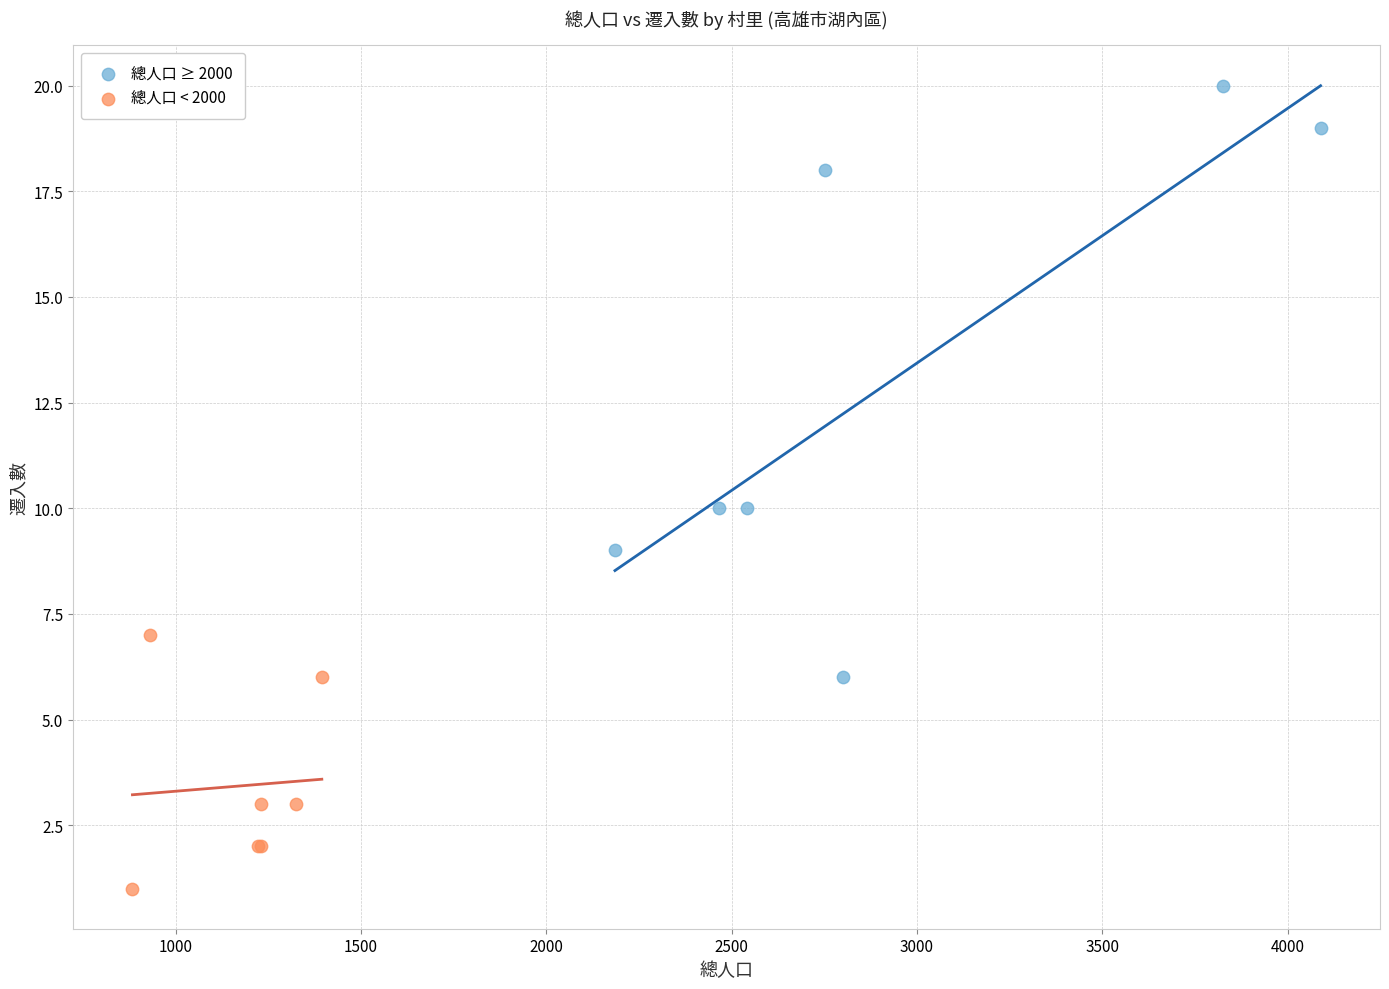

Which series reaches the maximum Y coordinate?

總人口 ≥ 2000